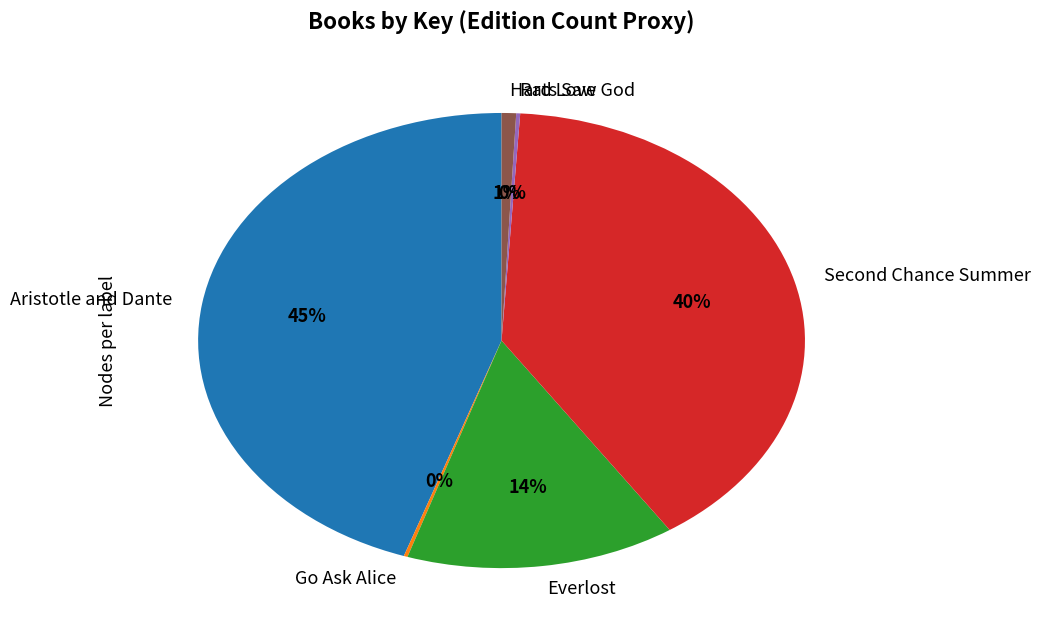

The Everlost slice represents 14% of the pie. True or false?

True